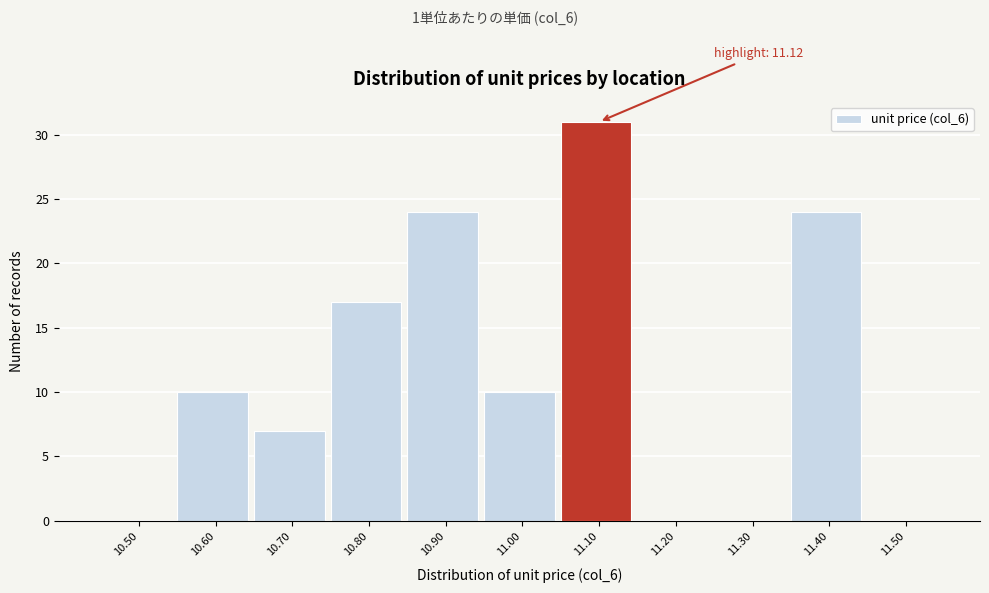

Reading right to left, extract all data points from this chart.

11.50=0	11.40=24	11.30=0	11.20=0	11.10=31	11.00=10	10.90=24	10.80=17	10.70=7	10.60=10	10.50=0